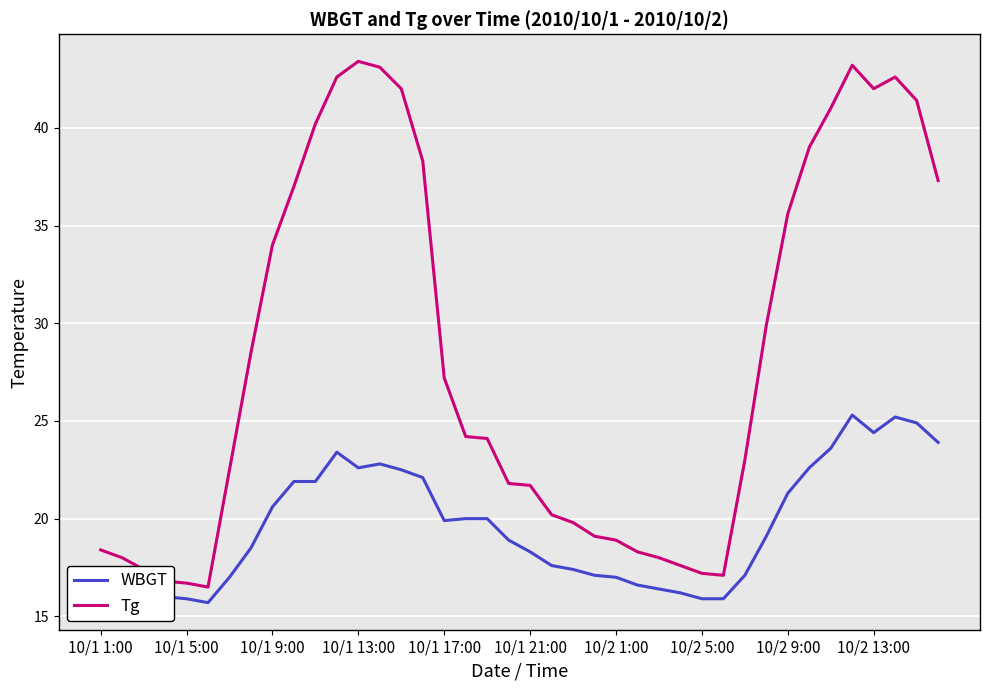

Which series has the largest total across all categories?

Tg